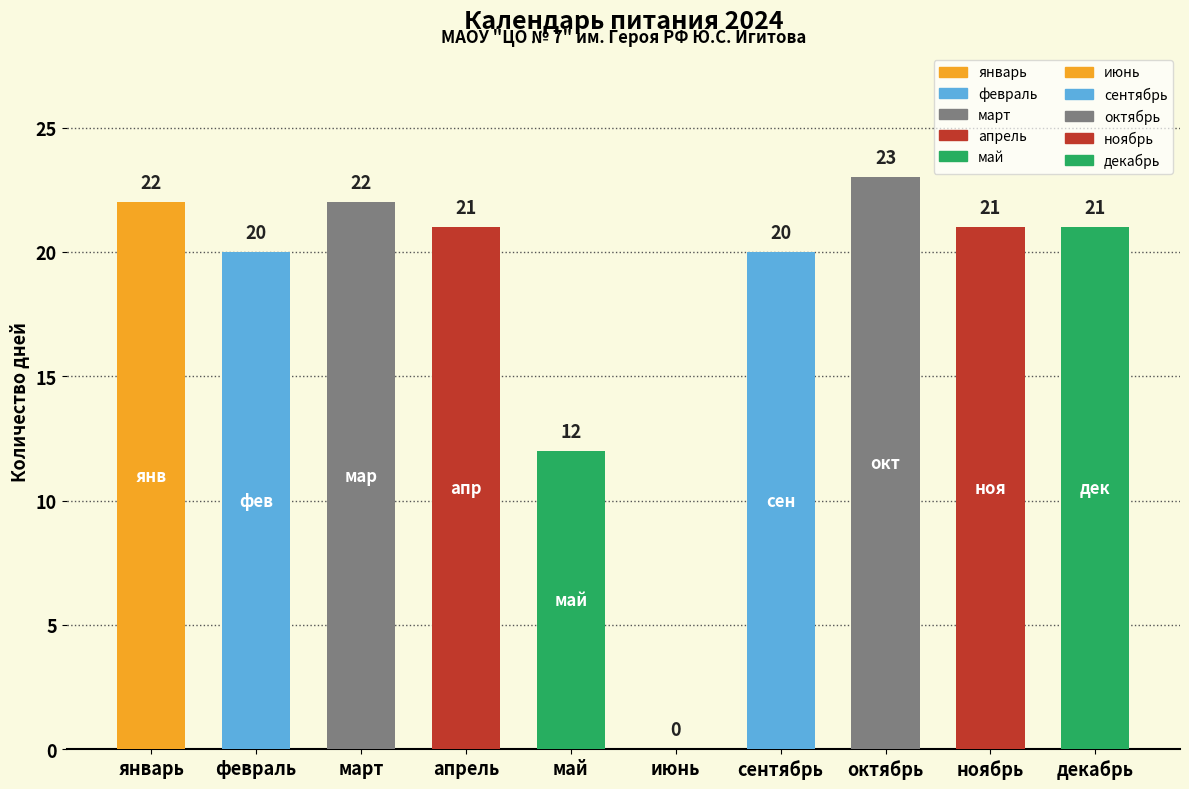

What is the maximum value shown in the chart?

23